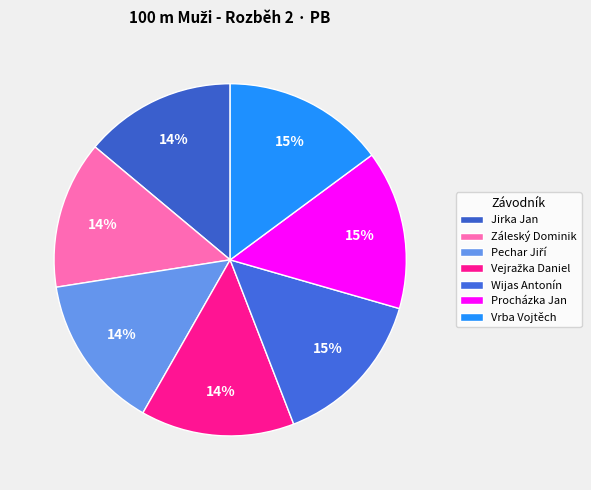

How many segments does this pie chart have?

7